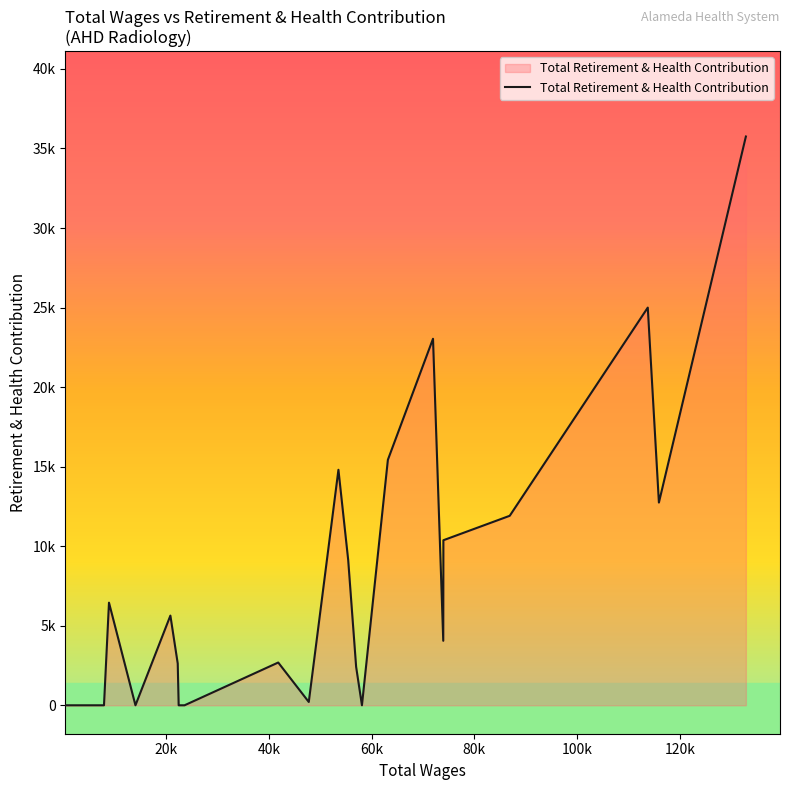

What is the label of the 11th point from the left?

55432.0